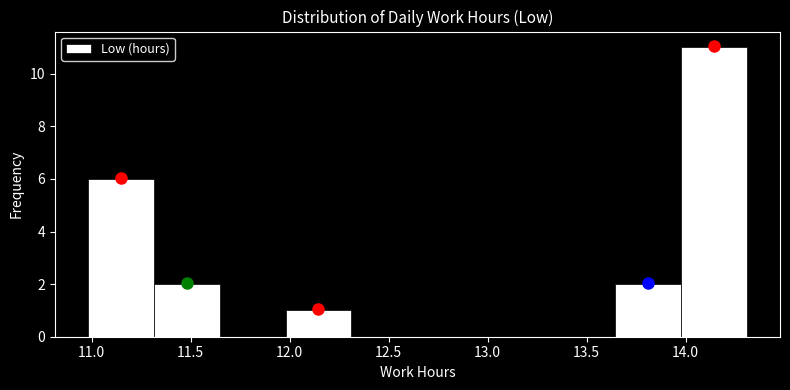

Reading left to right, list every bar in this chart as the range it spans on the x-axis followed by its height. Neither the bar edges nor the heights are printed on the chart, so give them approximately, as read against the axes.

11.00 to 11.30: 6
11.30 to 11.65: 2
11.65 to 12.00: 0
12.00 to 12.30: 1
12.30 to 12.65: 0
12.65 to 13.00: 0
13.00 to 13.30: 0
13.30 to 13.65: 0
13.65 to 14.00: 2
14.00 to 14.30: 11